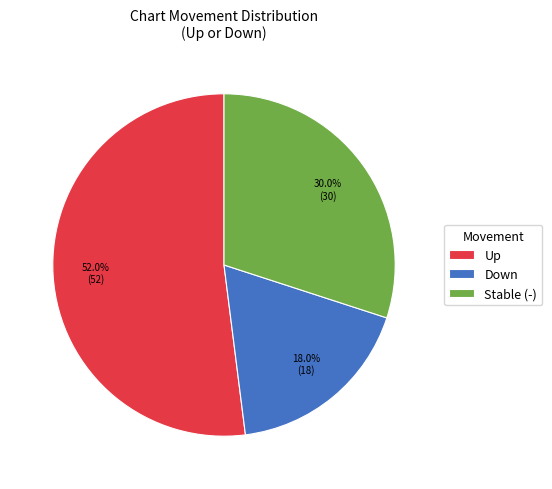

Is there a majority slice in this chart?

Yes